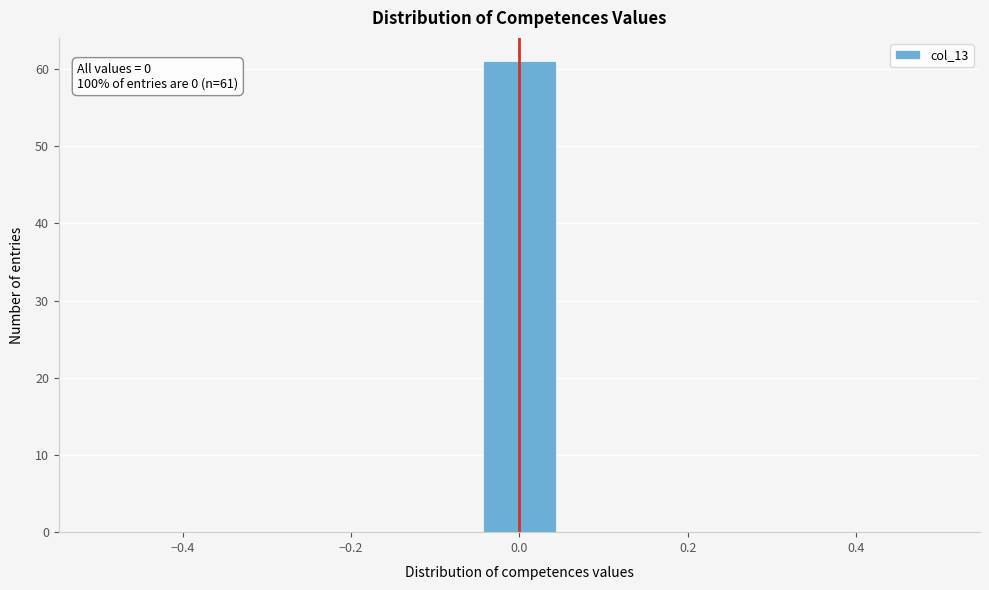

Over which range of the x-axis is the bar tallest?

-0.04 to 0.04